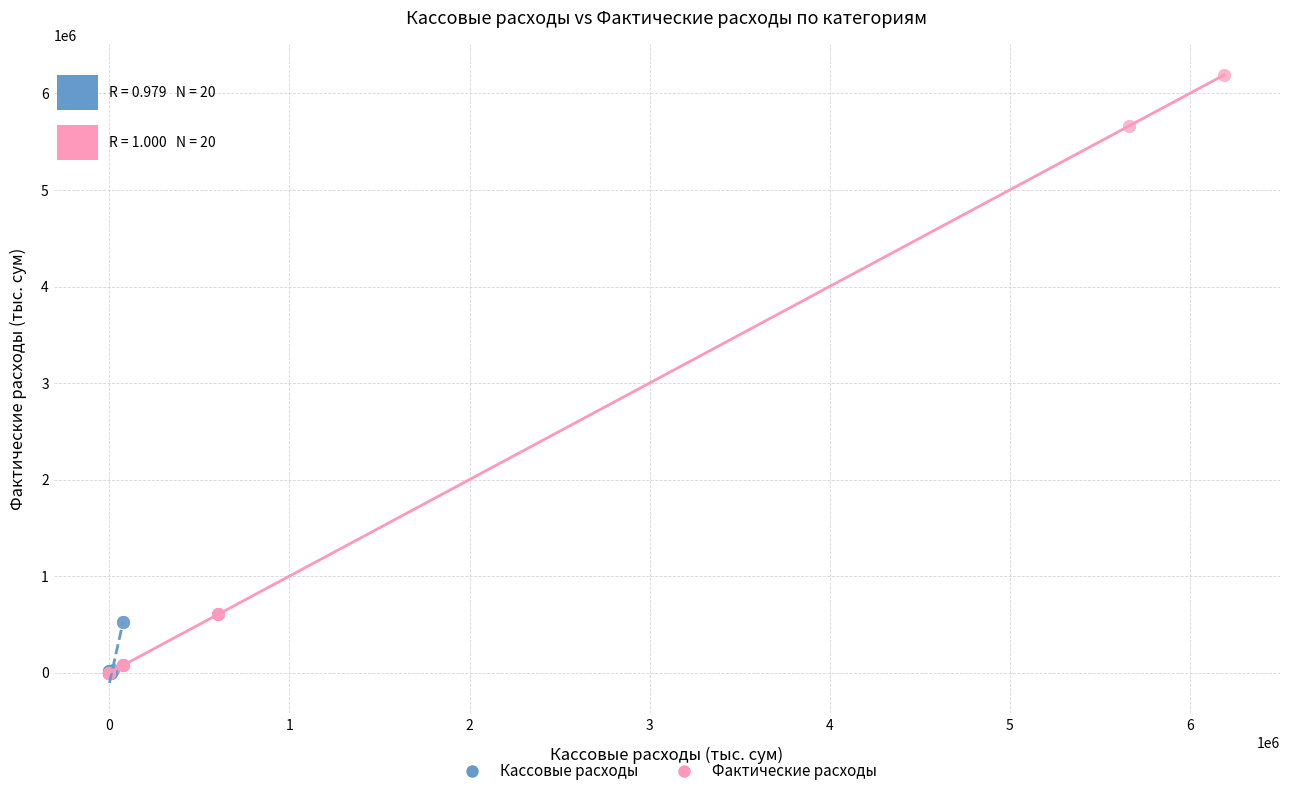

Which series contains the highest Y value?

Фактические расходы